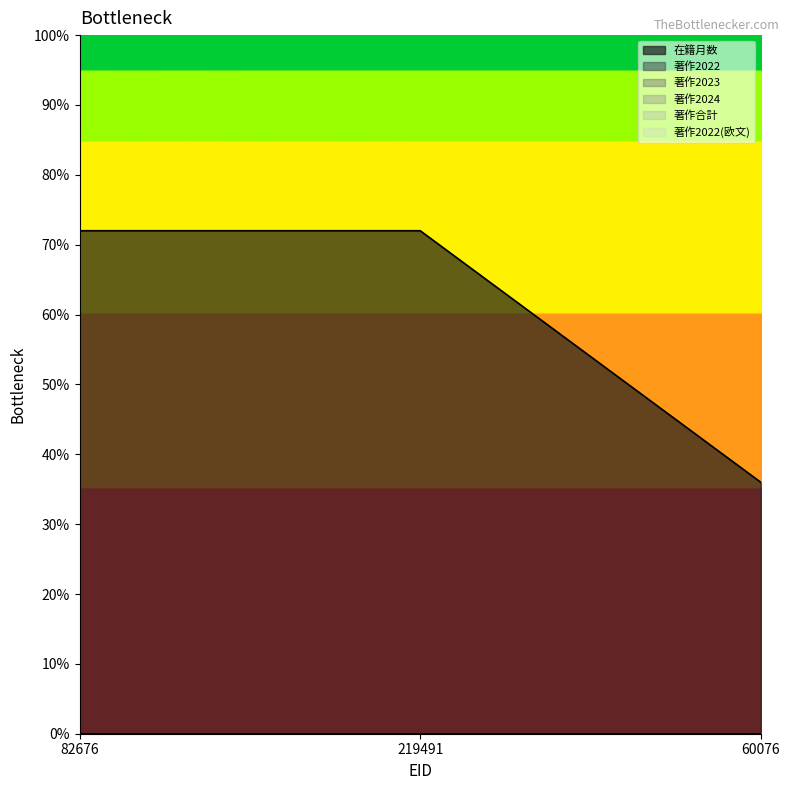

What is the maximum value shown in the chart?

72